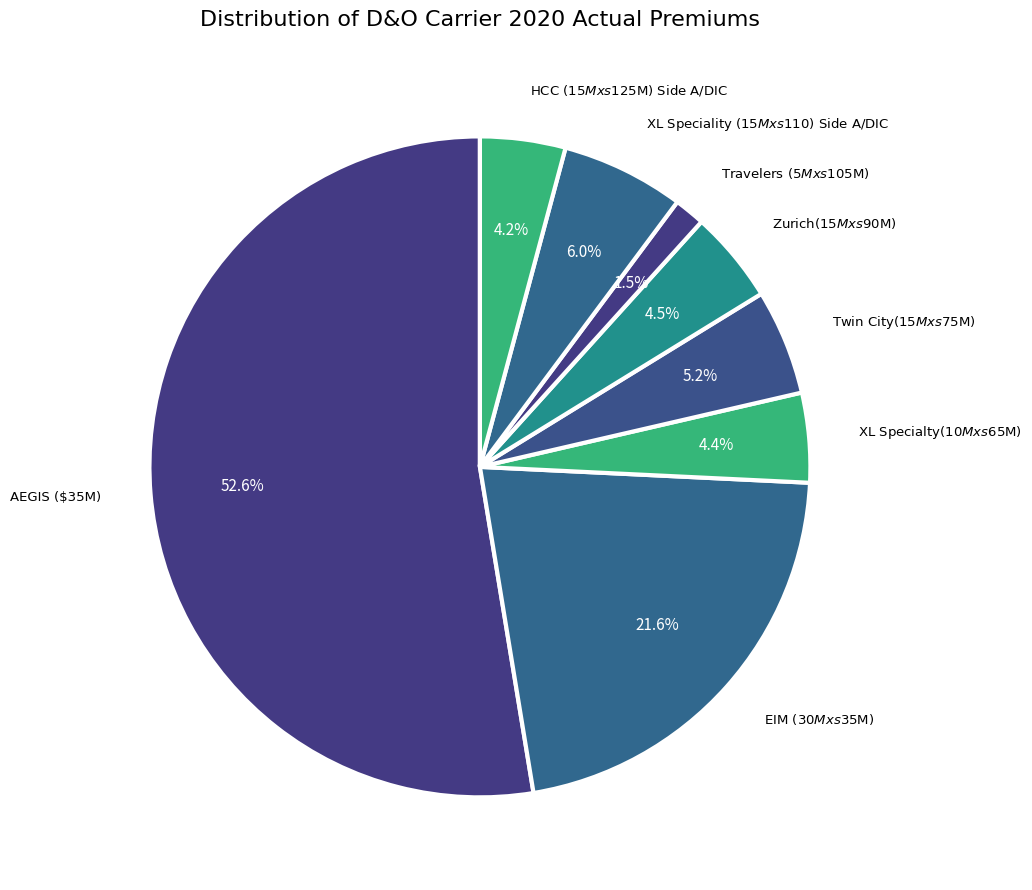

Count the number of slices in the pie.

8